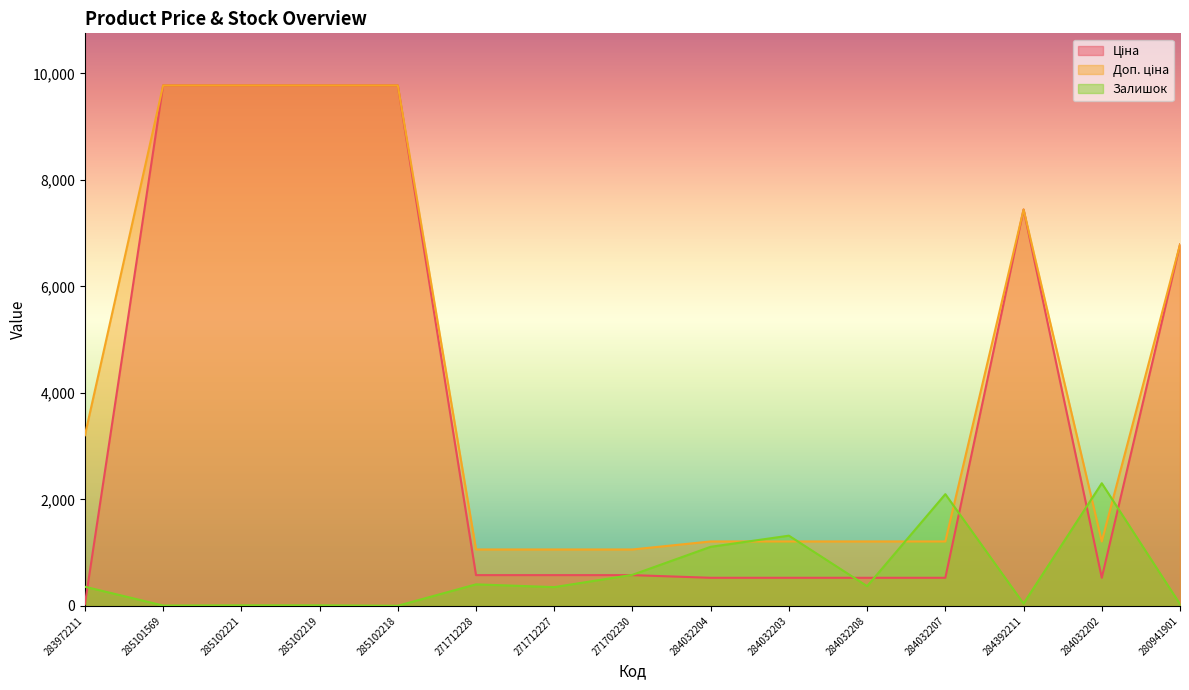

True or false: Доп. ціна has more than 0 interior local peaks.

True